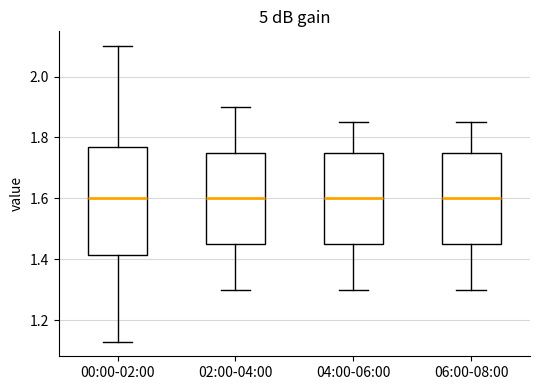

Comparing the boxes themselves (not the whiskers), which one is the tallest?

00:00-02:00